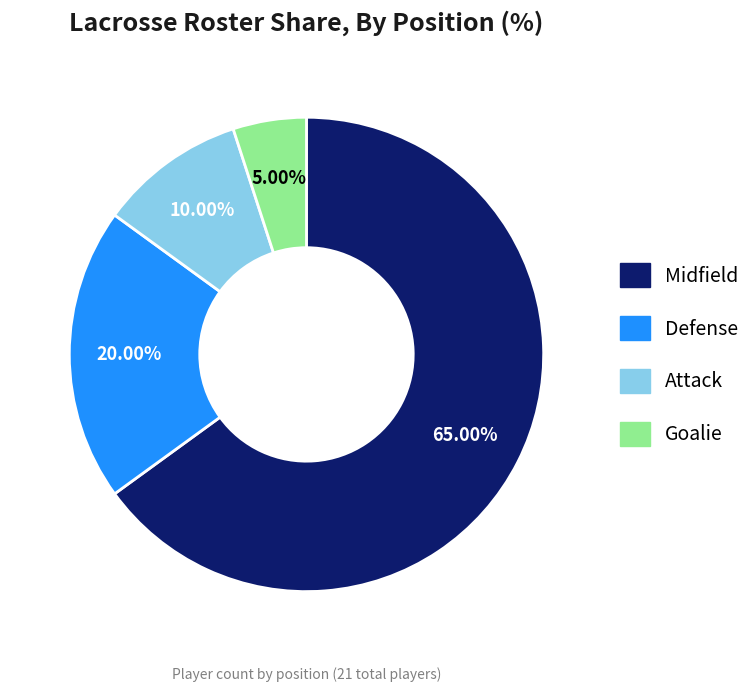

Which category has the smallest portion of the pie?

Goalie